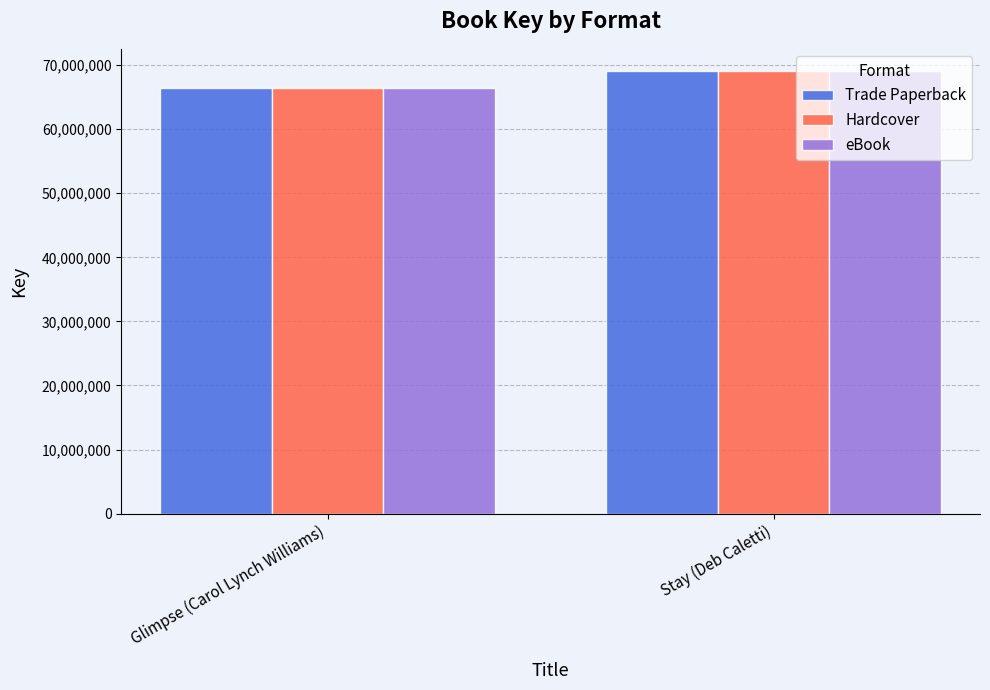

At which label does Trade Paperback reach its minimum?

Glimpse (Carol Lynch Williams)